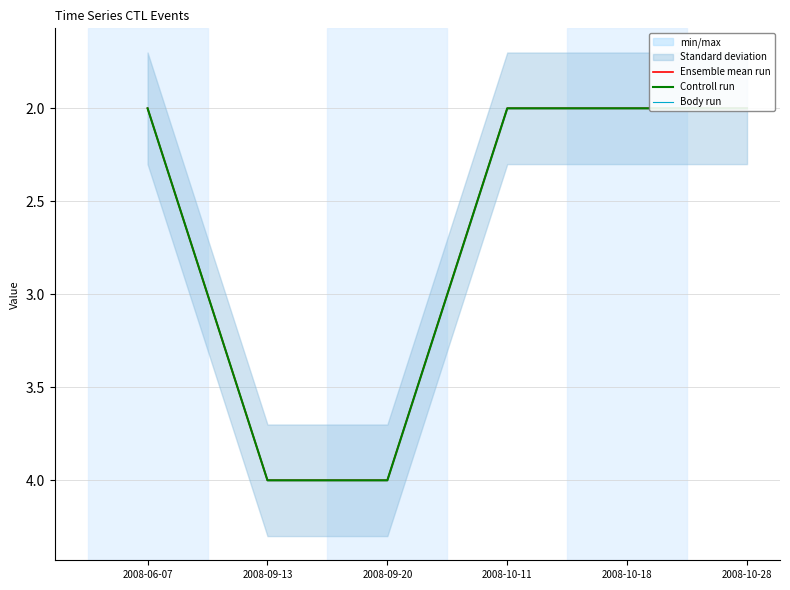

True or false: Body run has more than 1 points higher than both neighbors.

False